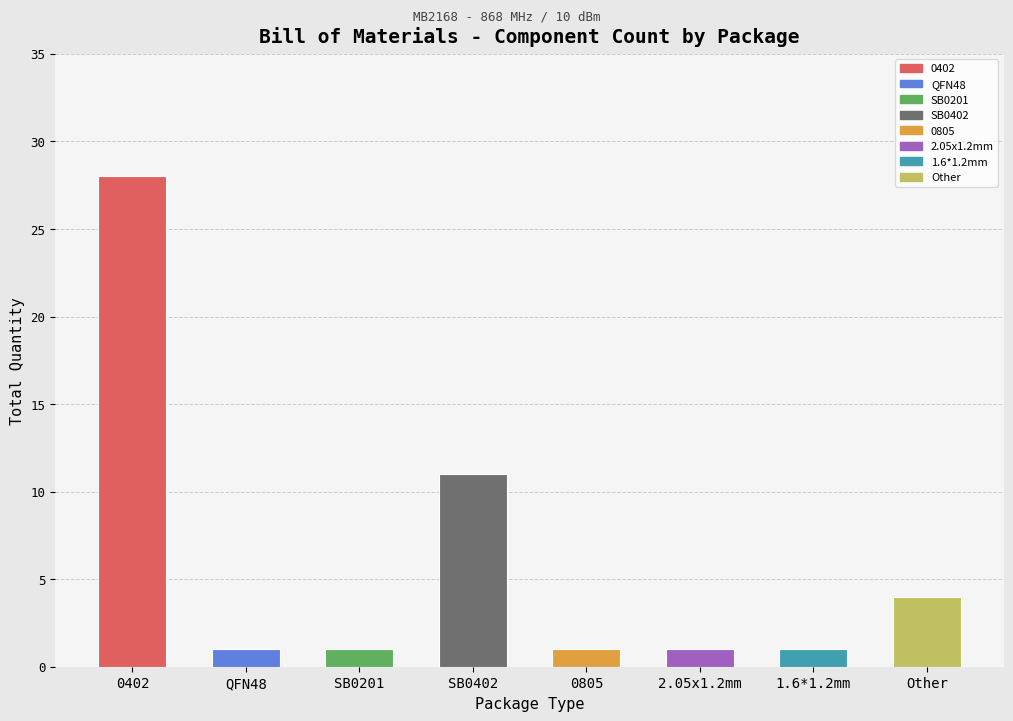

The chart shows a value of 1 at SB0201. True or false?

True